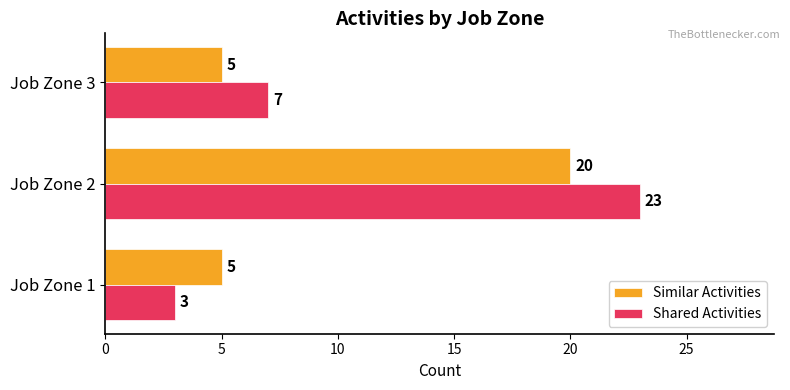

At how many categories does at least one series exceed 10?

1